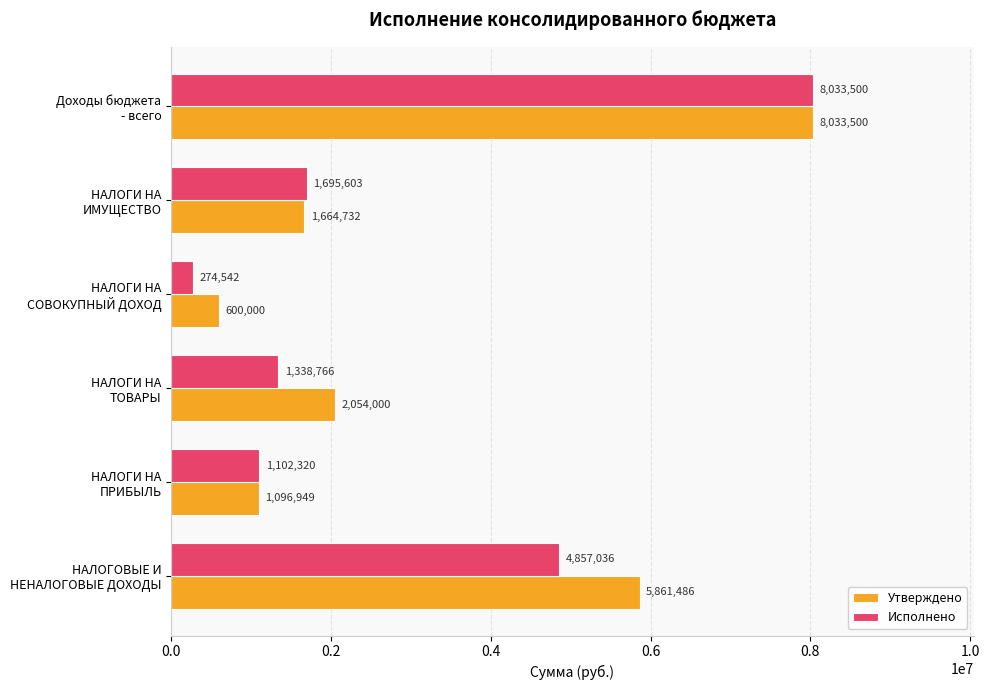

At how many categories does at least one series exceed 3335306?

2